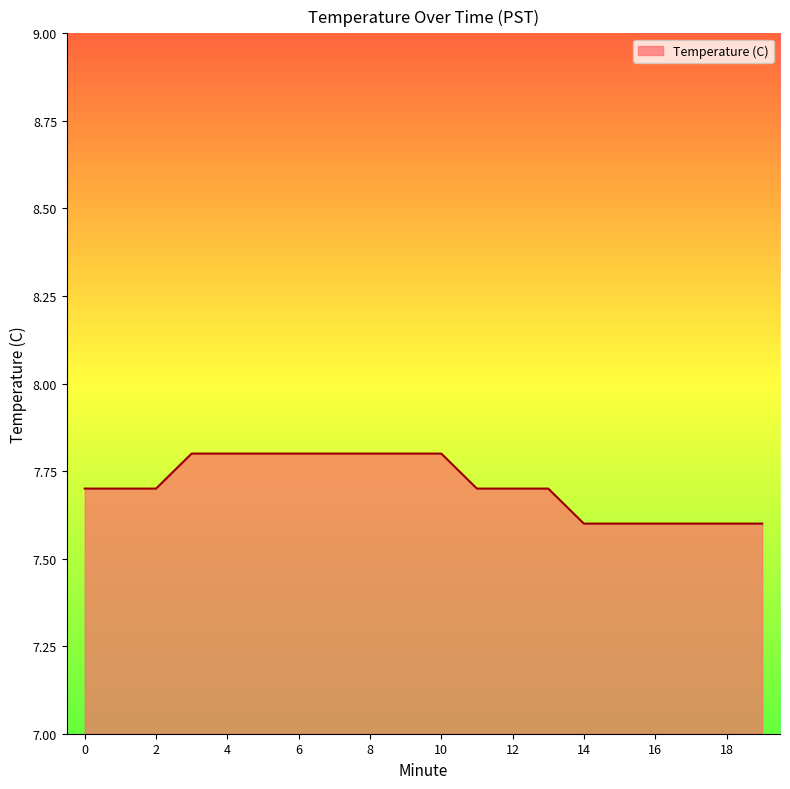

What is the greatest value displayed?

7.8